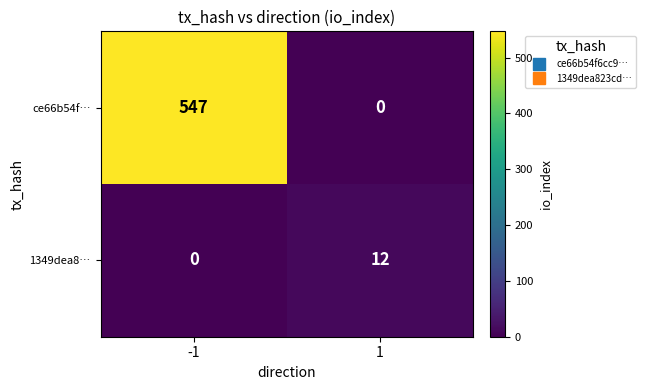

Is it true that ce66b54f… equals 947 at -1?

False